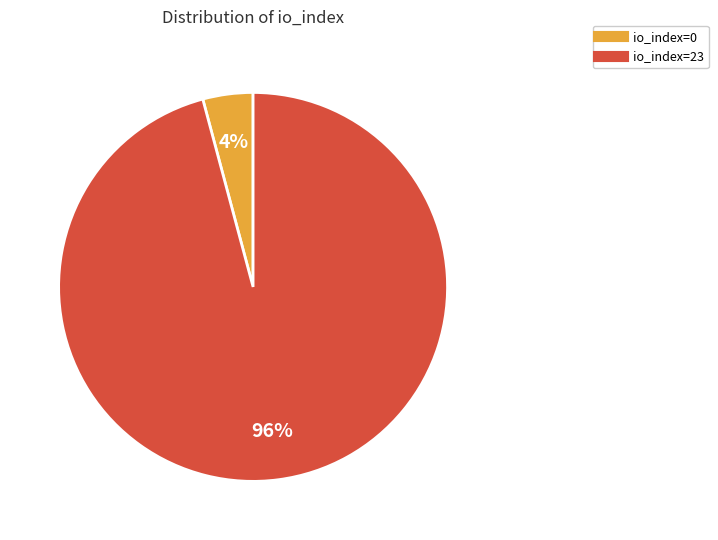

Does io_index=23 account for over 50% of the chart?

Yes